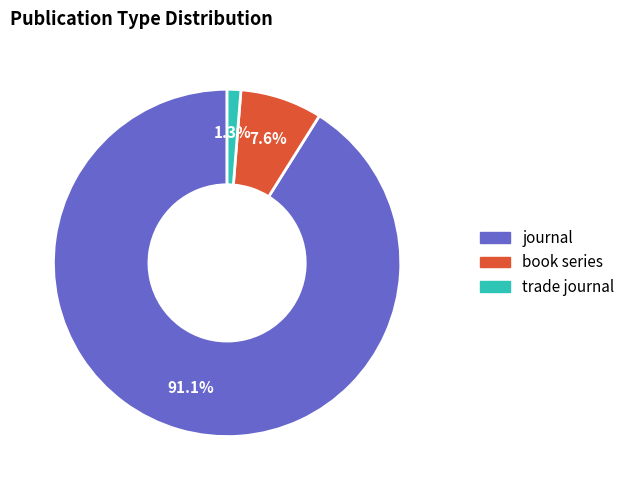

To the nearest percent, what percentage of the pie is journal?

91%